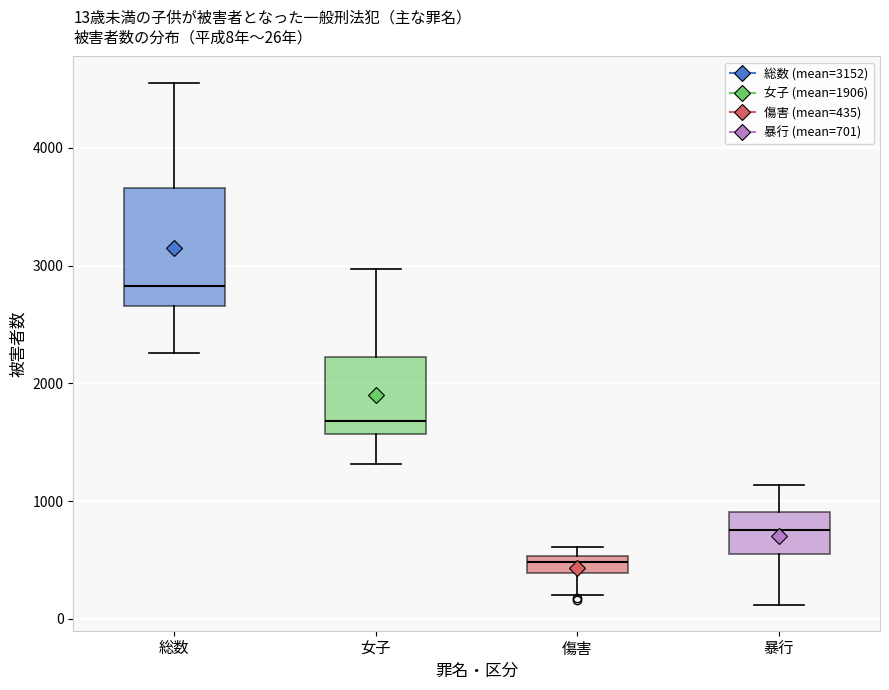

Which box has the highest median line?

総数